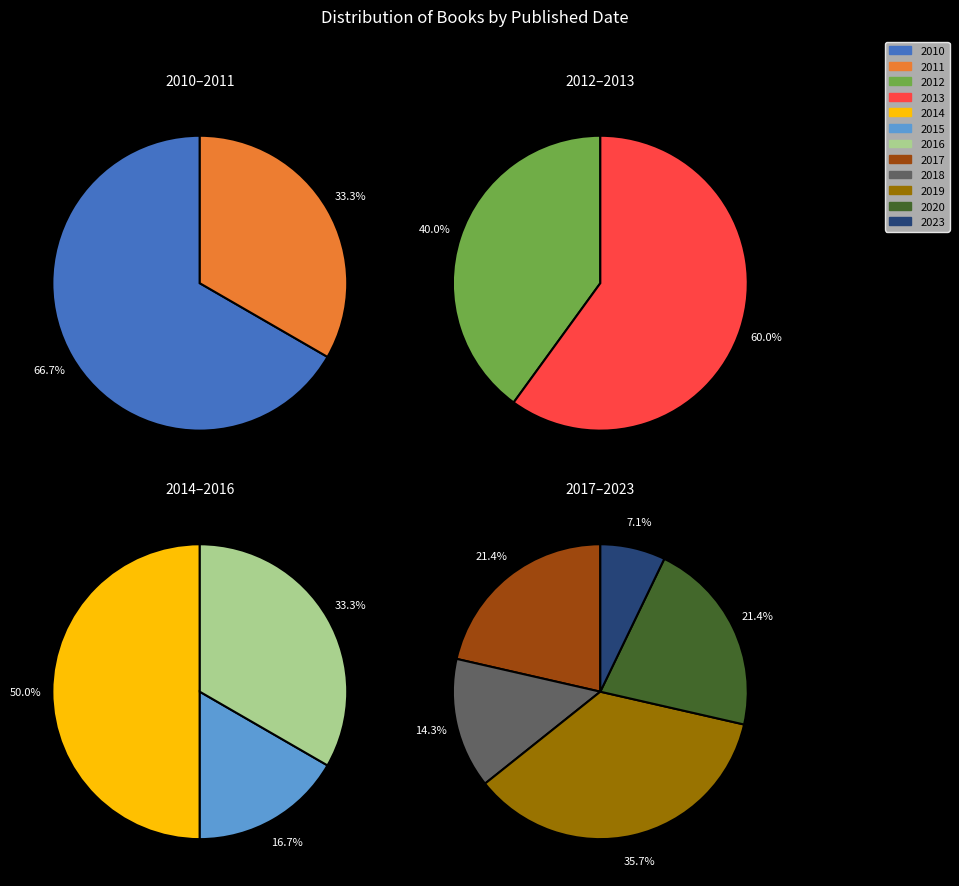

Rank the categories by value from highest to lowest.

2019, 2013, 2014, 2017, 2020, 2010, 2012, 2016, 2018, 2011, 2015, 2023